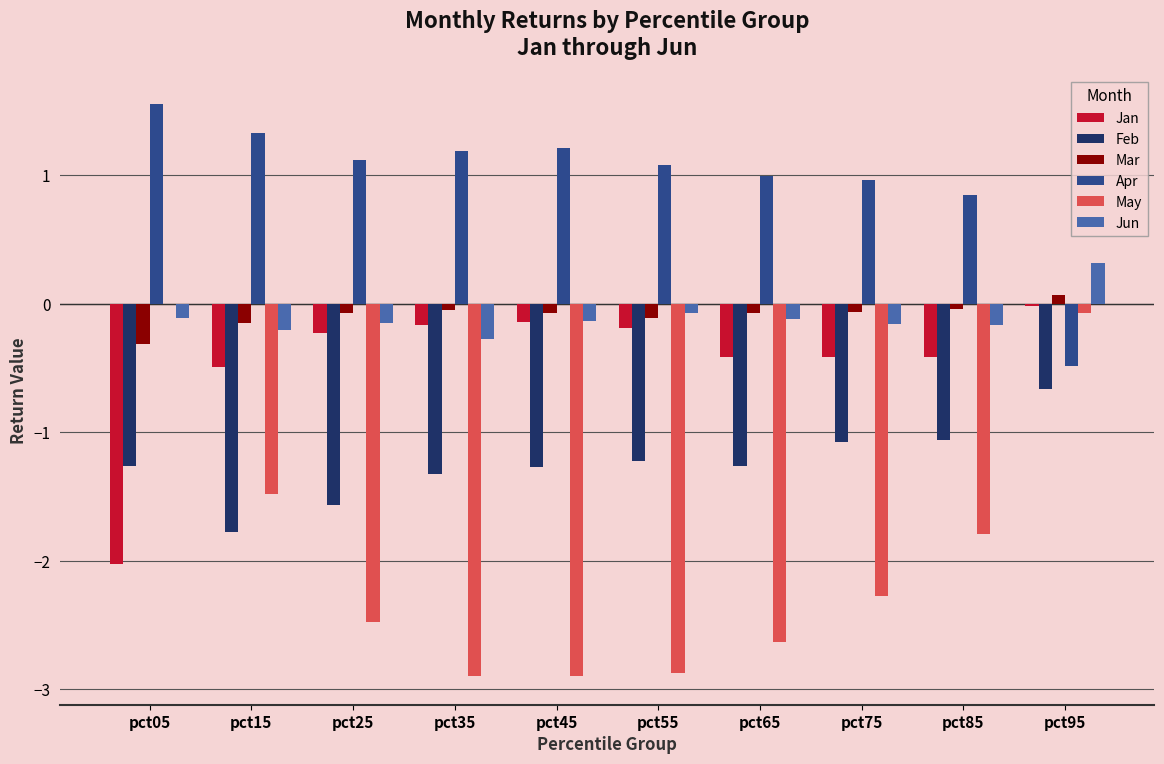

What is the greatest value displayed?

1.6